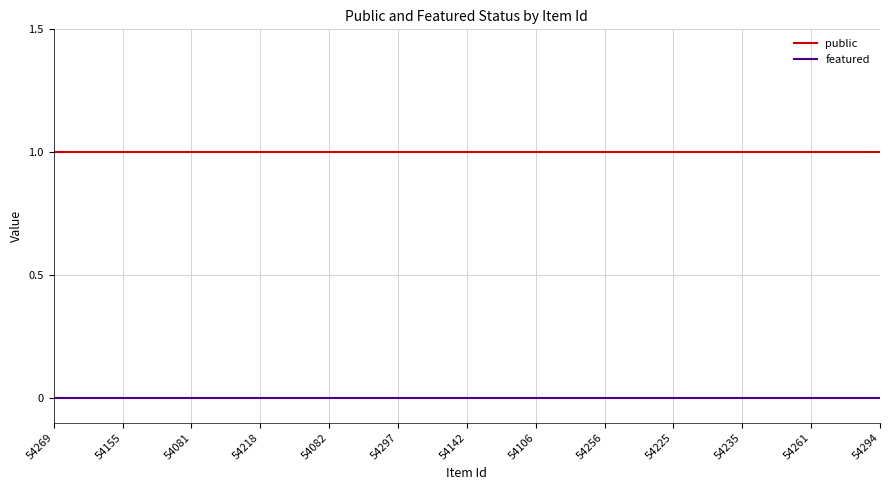

List the series in order of their overall mean, highest first.

public, featured